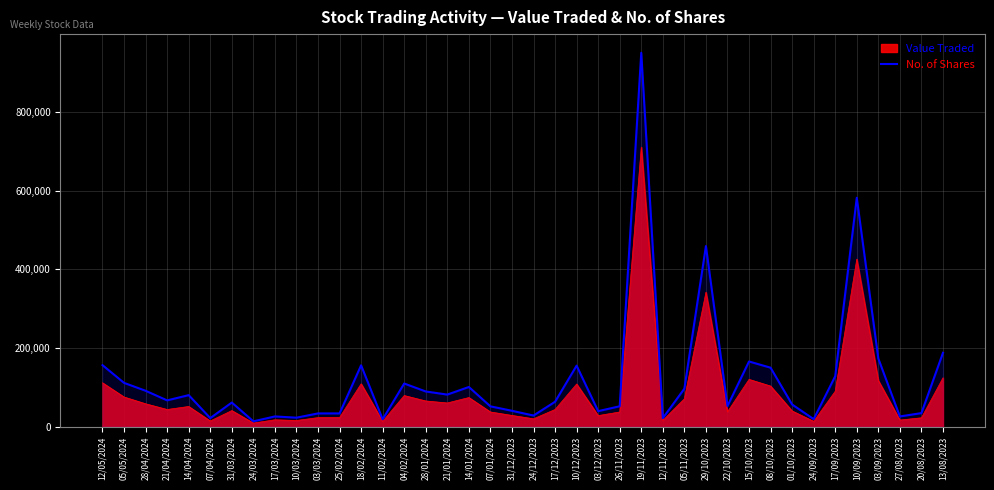

What is the label of the 12th point from the left?

25/02/2024